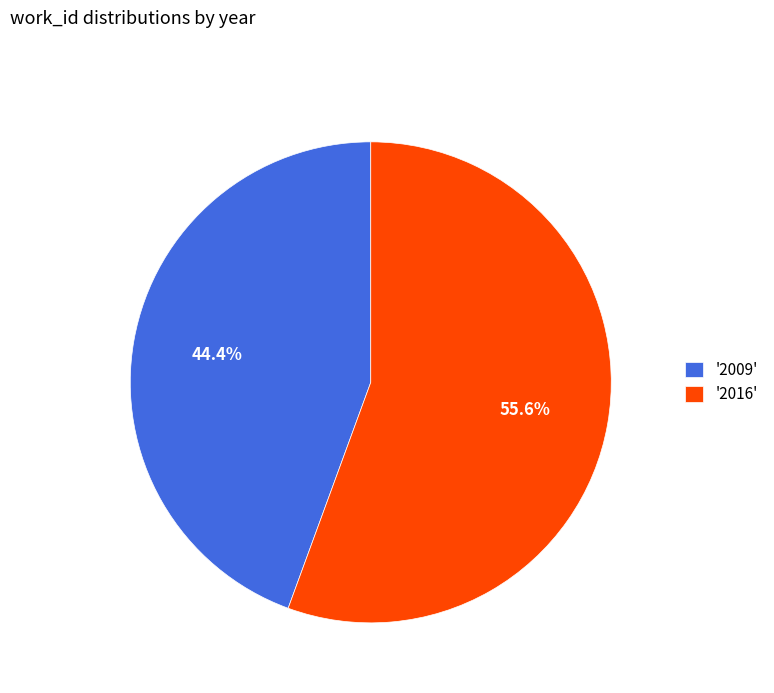

What is the ratio of the value at '2016' to the value at '2009'?

1.3